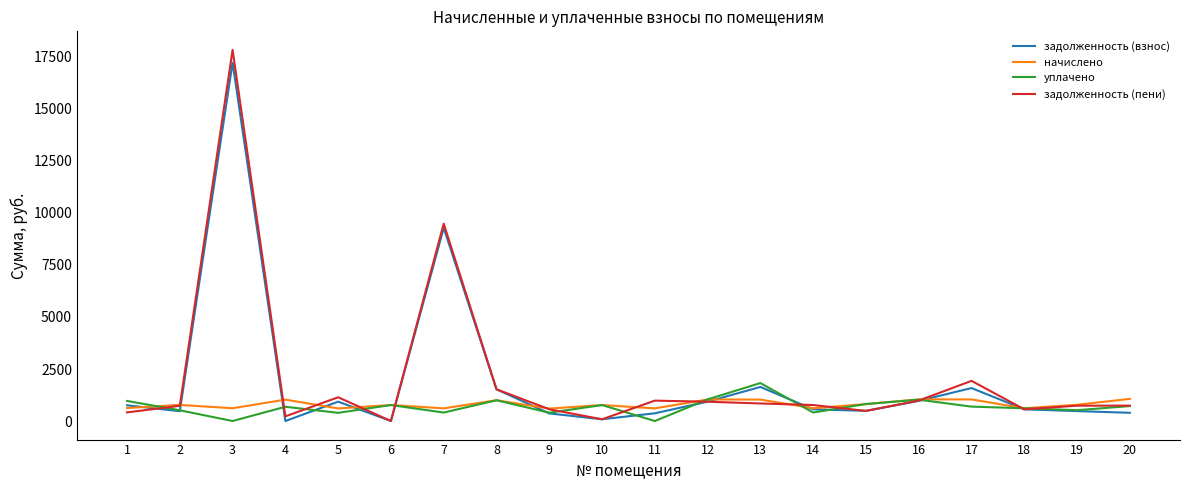

Which series has the widest spread of values?

задолженность (пени)